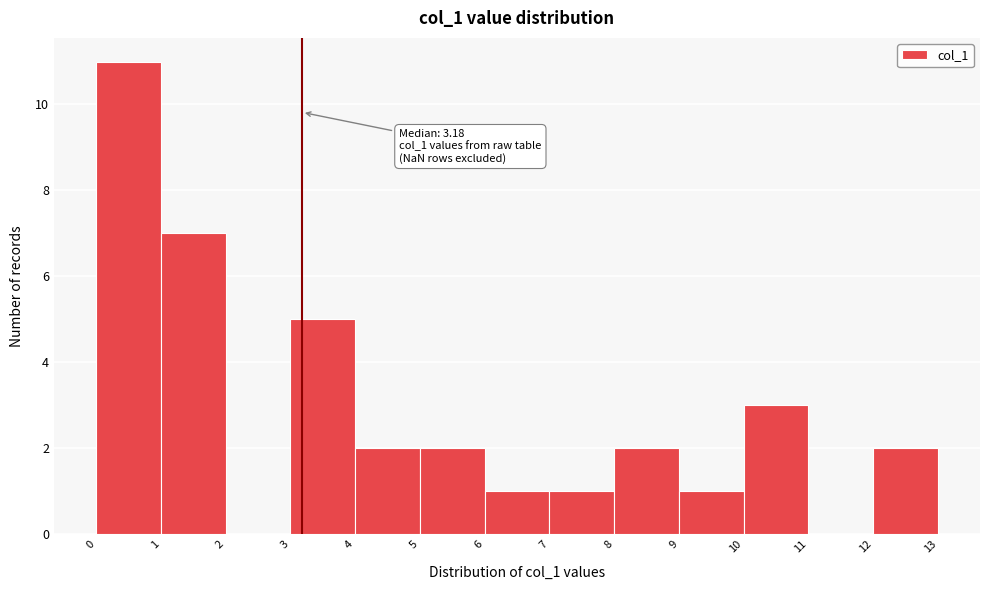

Which range on the x-axis has the tallest bar?

0 to 1